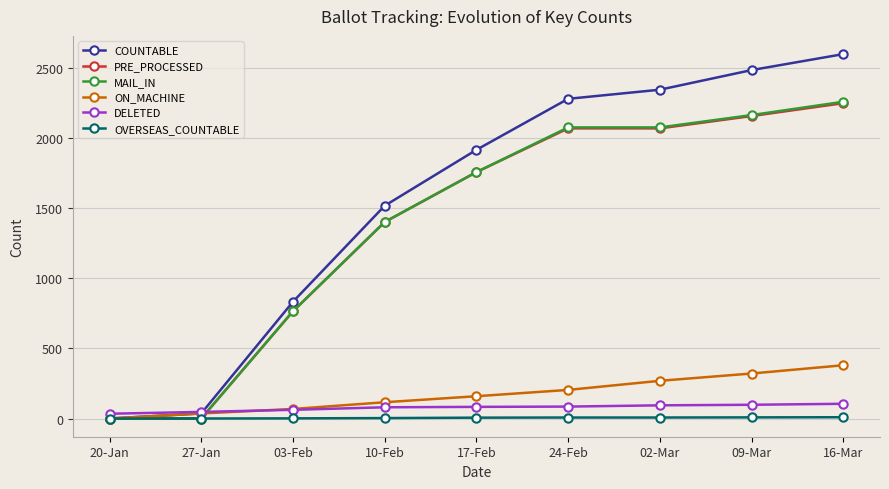

What is the difference between the maximum and second lowest values in the OVERSEAS_COUNTABLE series?

9